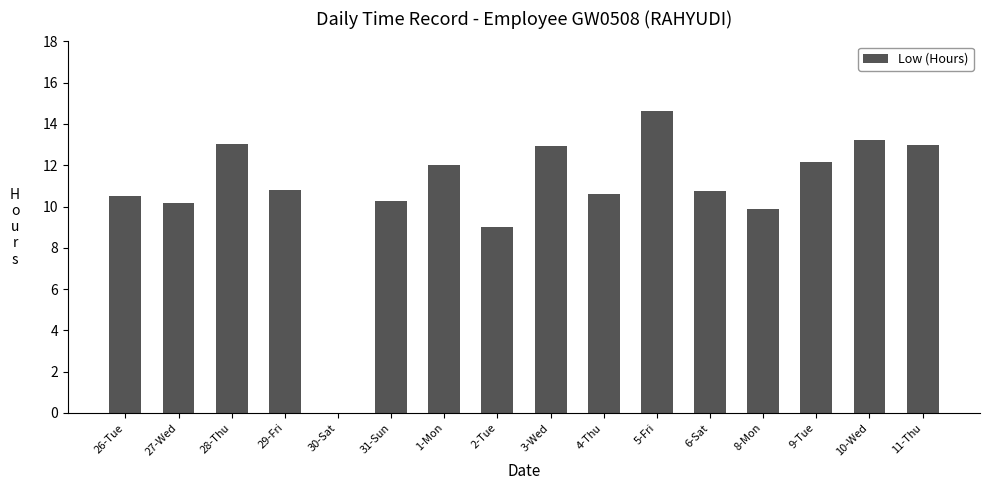

Count the number of categories in the chart.

16